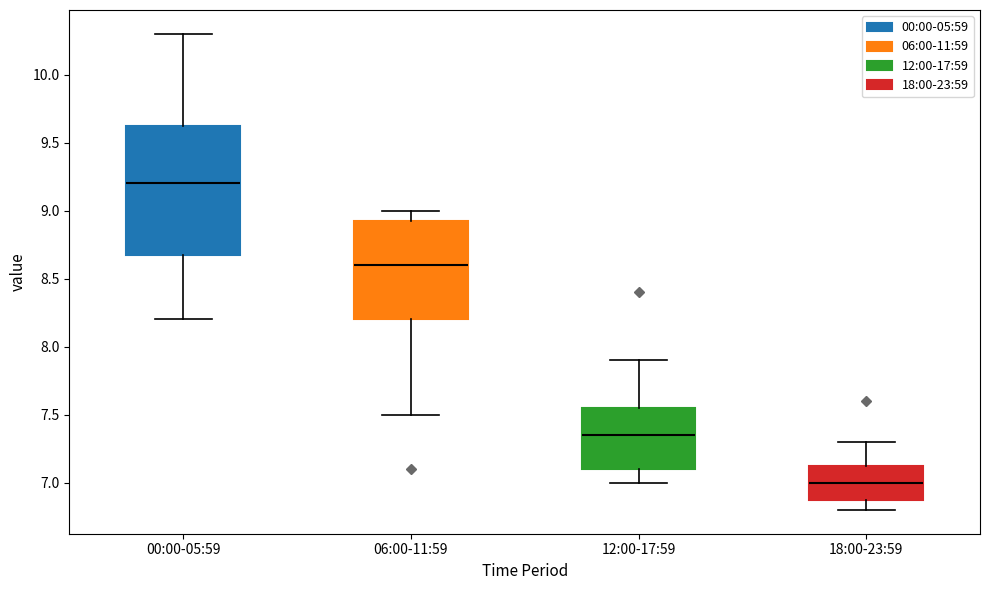

Which box is the tallest, from its lower edge to its upper edge?

00:00-05:59